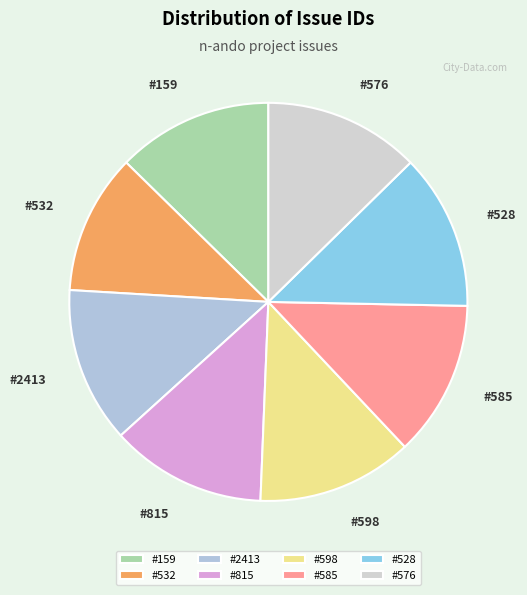

Does any single category account for the majority?

No